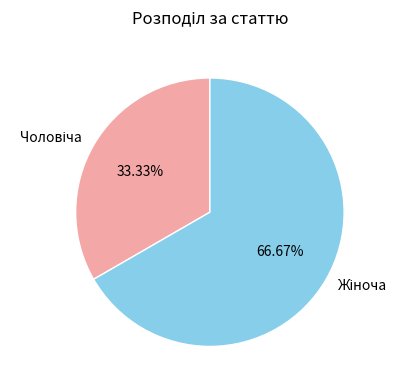

Is there any slice that represents more than half of the pie?

Yes